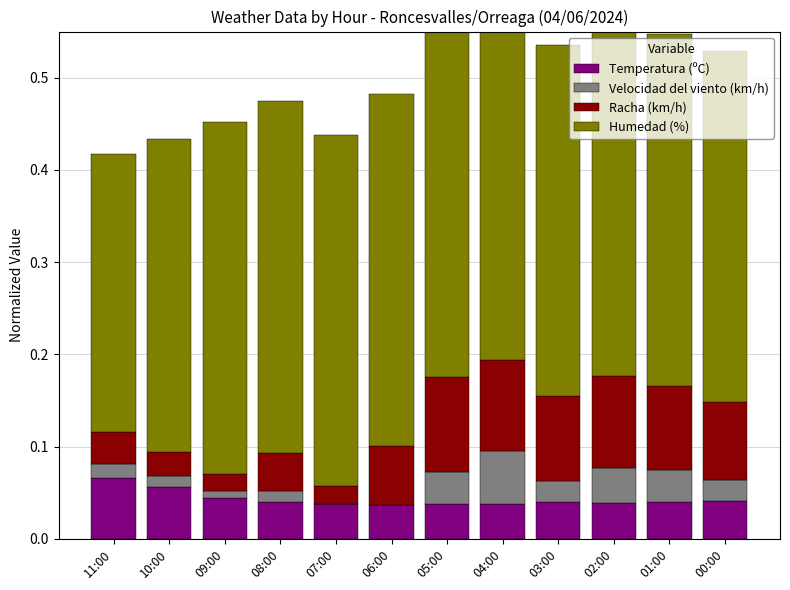

True or false: Humedad (%) has a value of 0.2 at 00:00.

False